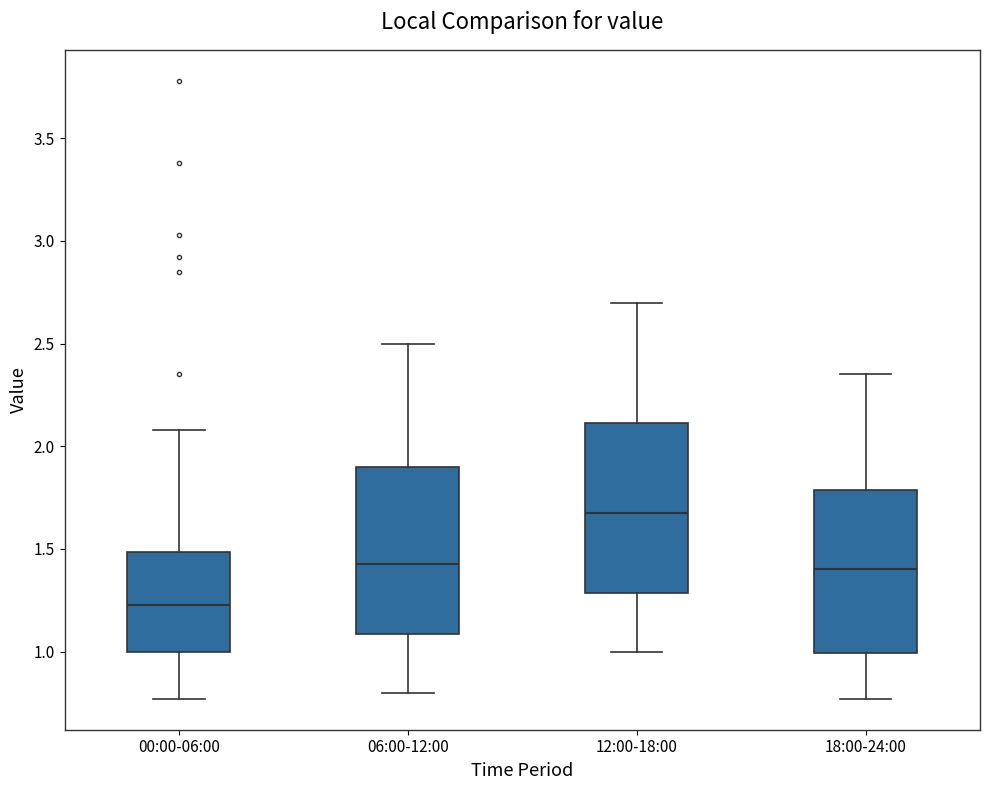

Which box's median line is the highest?

12:00-18:00